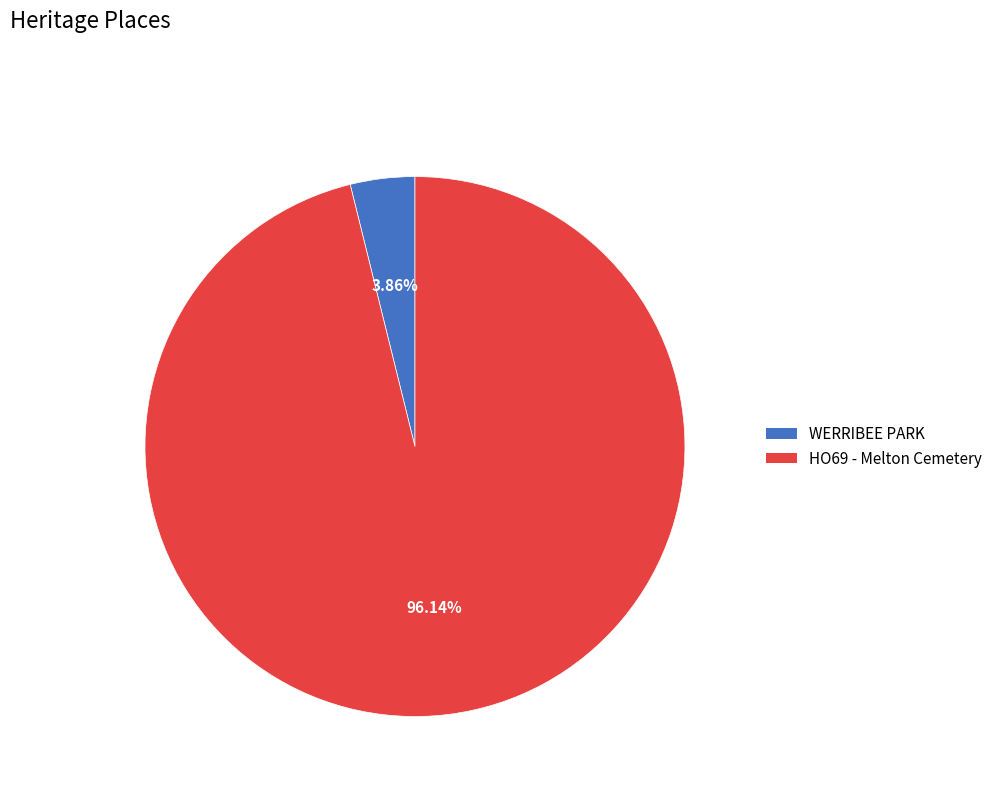

How much of the chart is everything except HO69 - Melton Cemetery?

3.9%